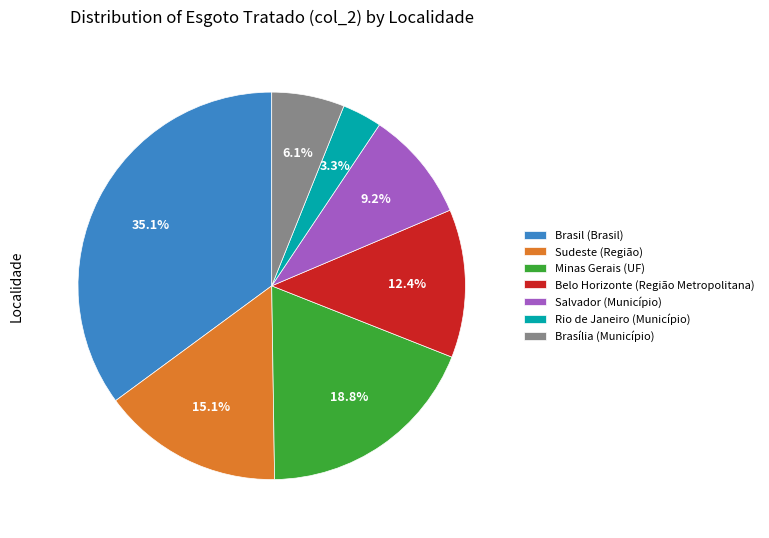

True or false: Minas Gerais (UF) accounts for 19% of the total.

True